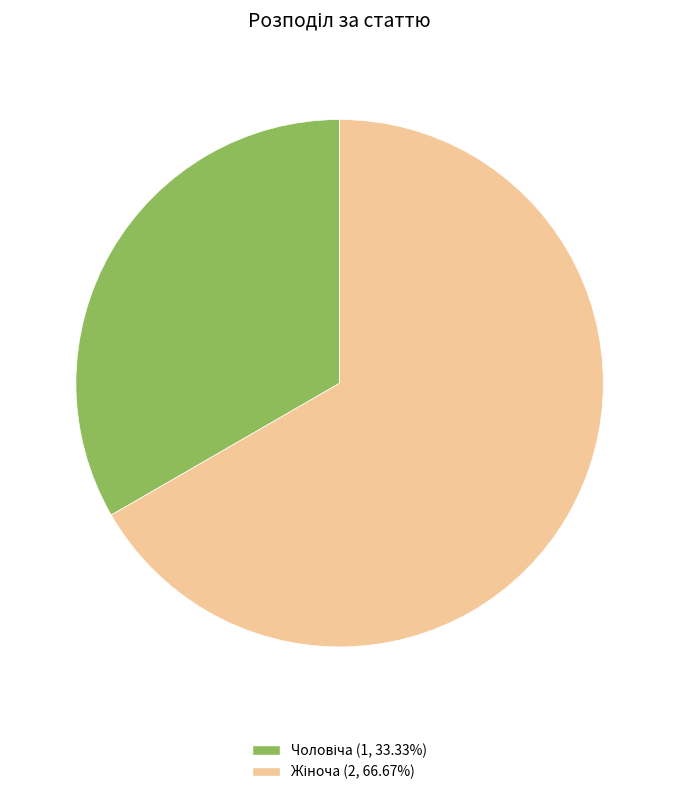

Is there any slice that represents more than half of the pie?

Yes